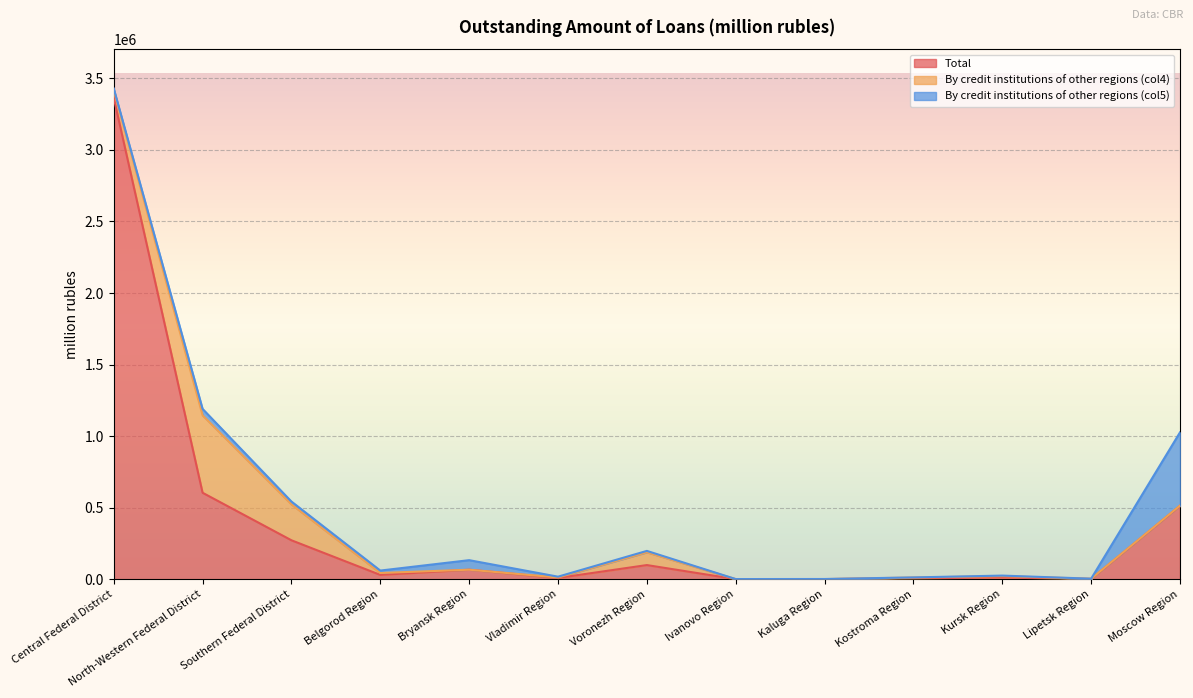

At which category does By credit institutions of other regions (col4) reach its first local valley?

Bryansk Region